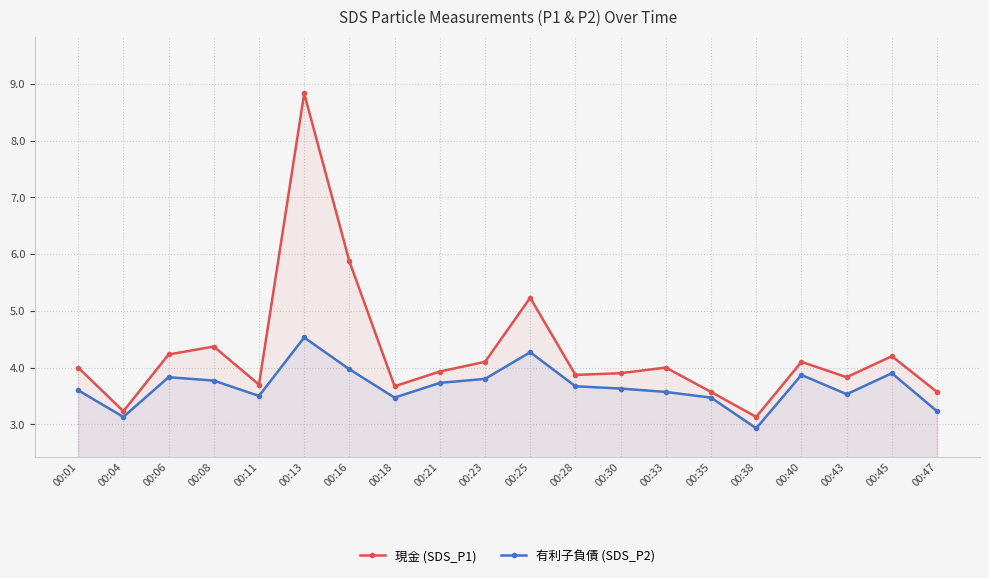

True or false: 現金 (SDS_P1) and 有利子負債 (SDS_P2) intersect in this chart.

False